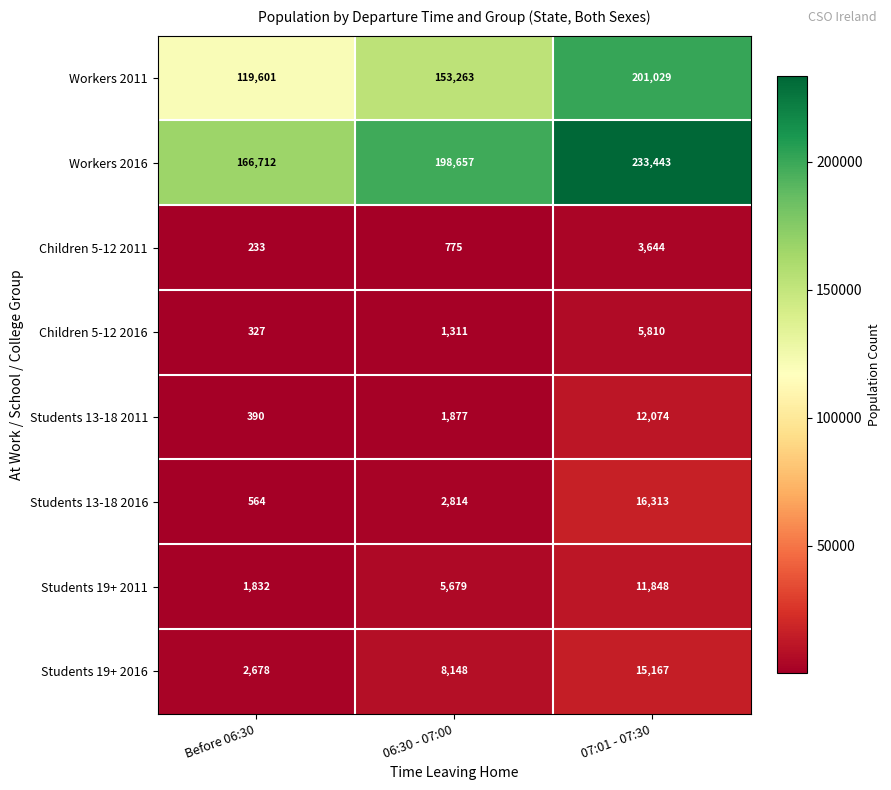

Count the number of categories in the chart.

3